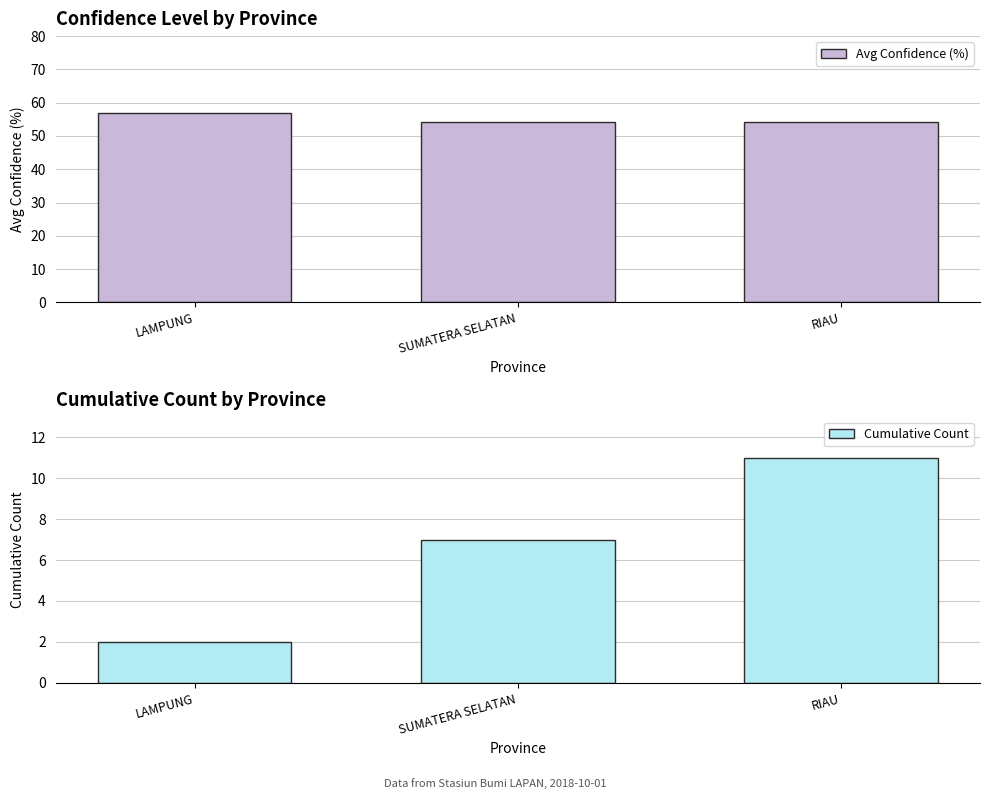

Is it true that Cumulative Count equals 5.8 at RIAU?

False